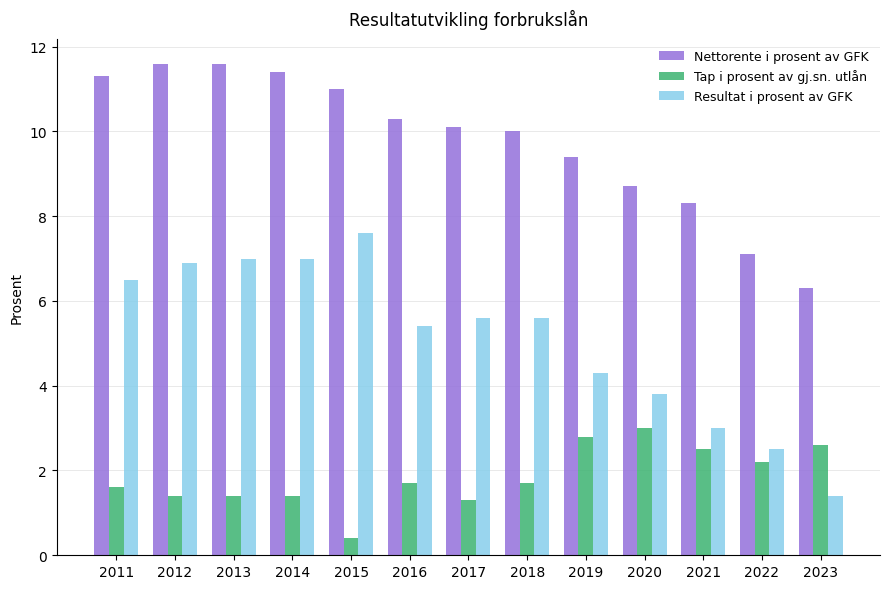

At which label is Tap i prosent av gj.sn. utlån closest to 1?

2017